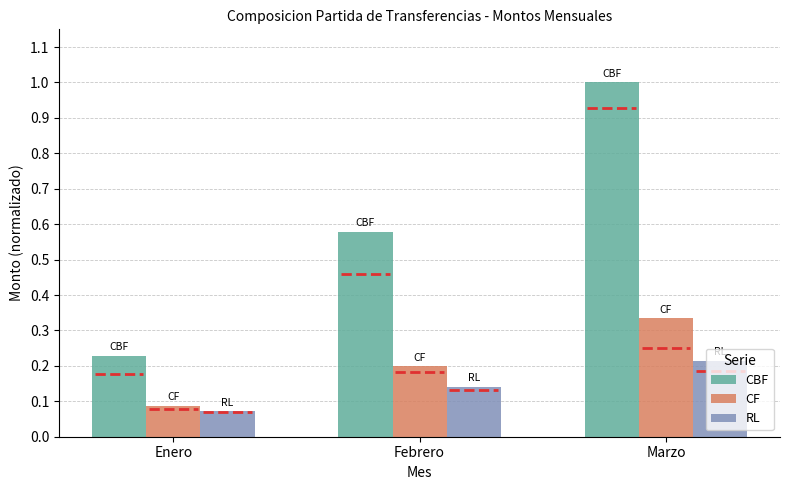

How many RL values are between 0 and 1?

3